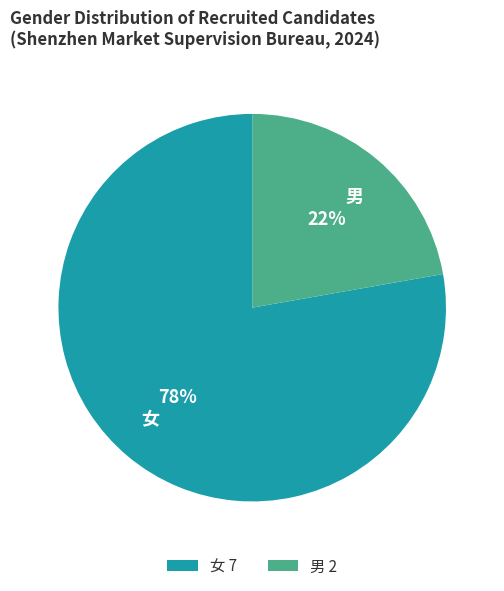

Is it true that 女 is 91% of the pie?

False